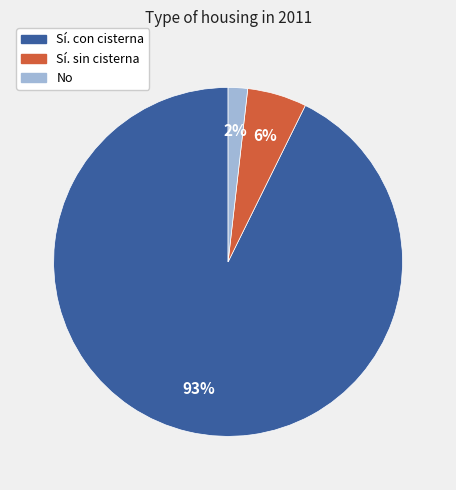

Do Sí. con cisterna and Sí. sin cisterna together represent more than half of the pie?

Yes